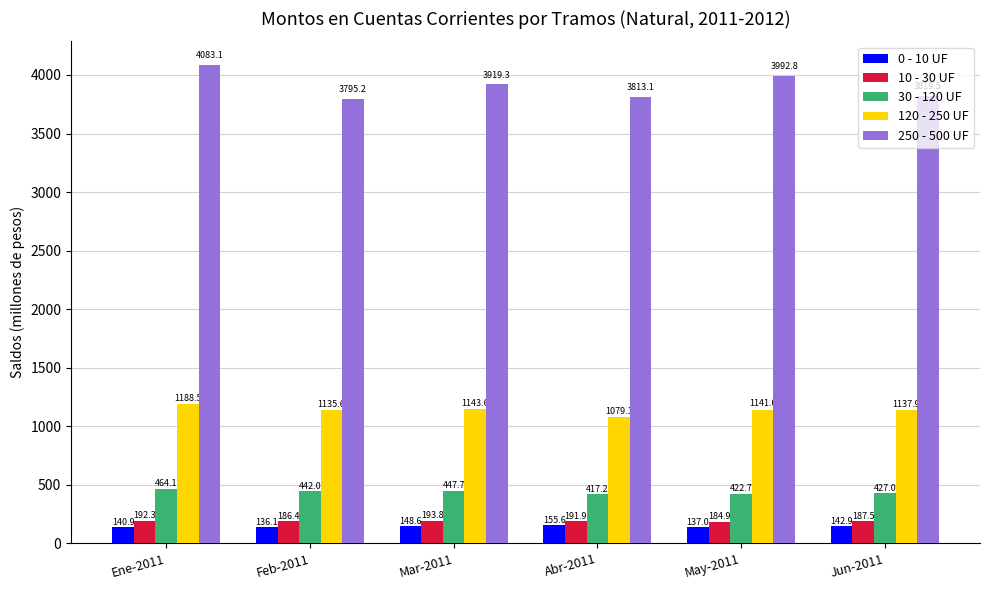

At how many categories does at least one series exceed 2625?

6